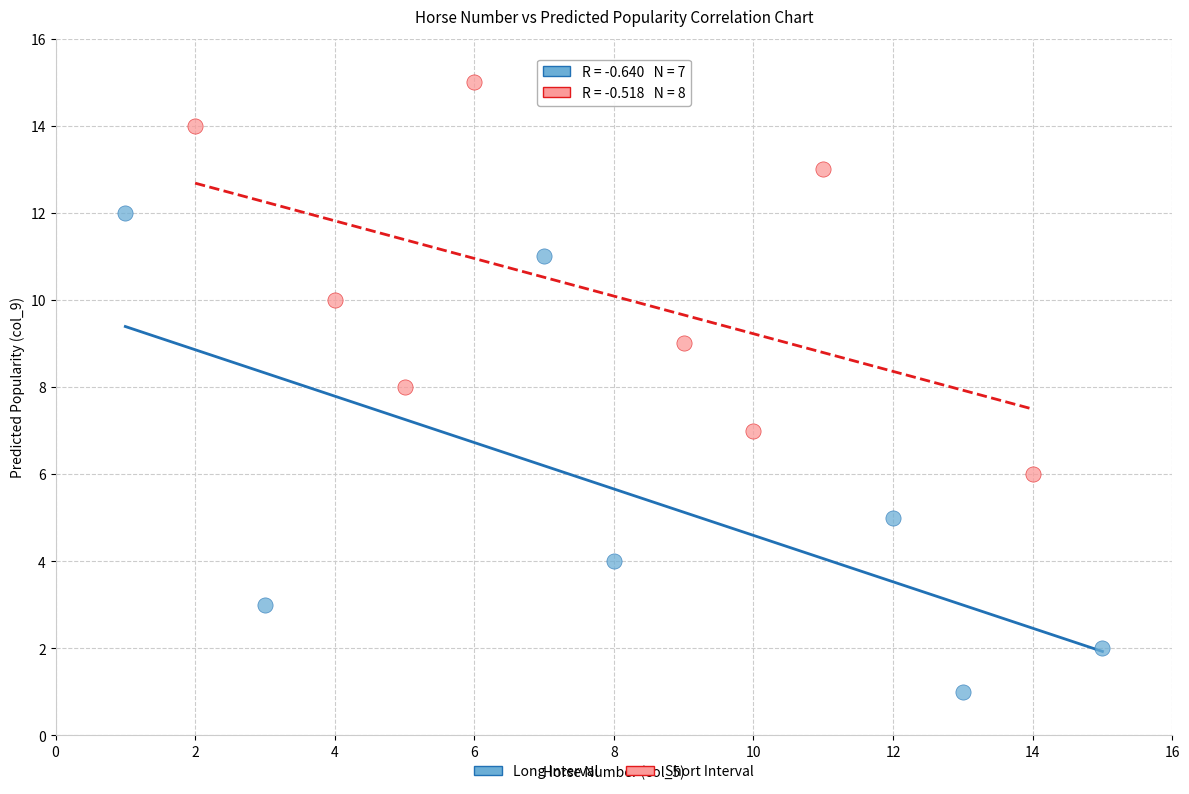

What are all the series names shown in the legend?

Long Interval, Short Interval